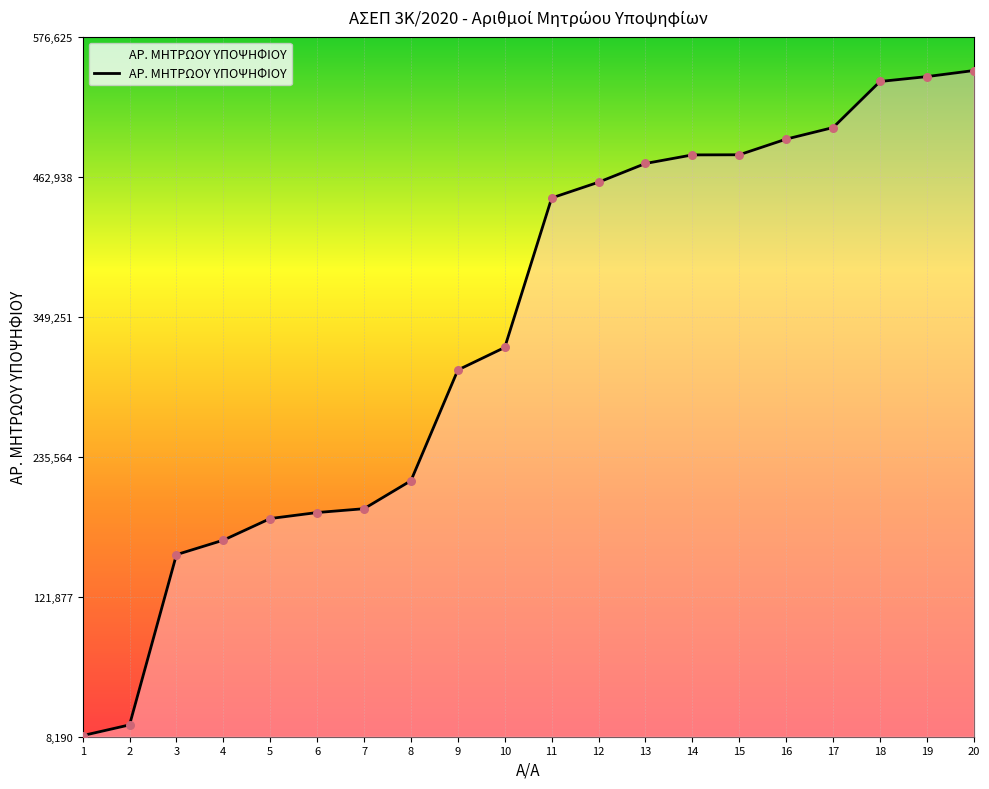

What is the ratio of the value at 16 to the value at 7?

2.6